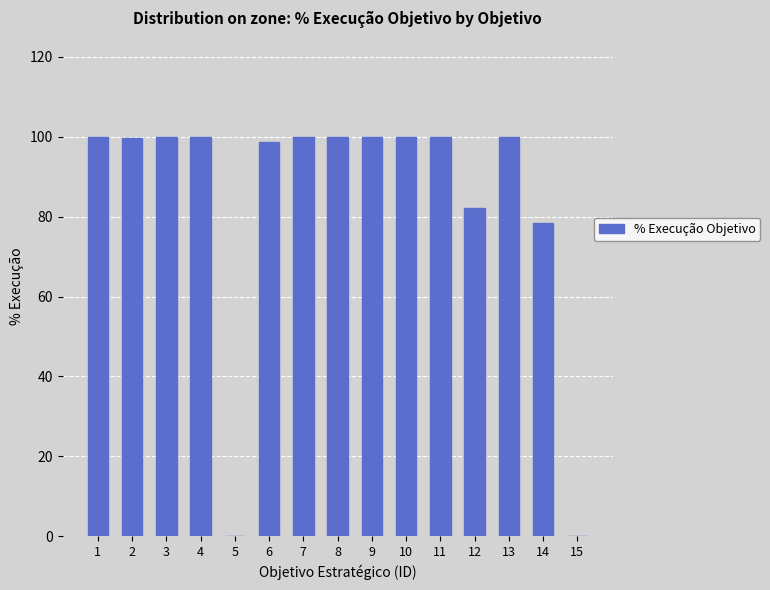

How many distinct data groups are displayed?

1